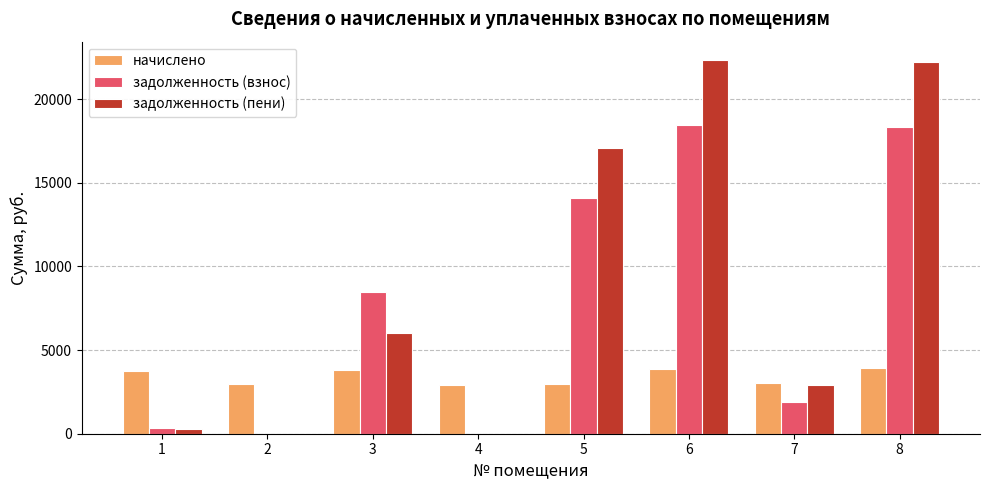

What is the total value across all series at 6?

44631.4